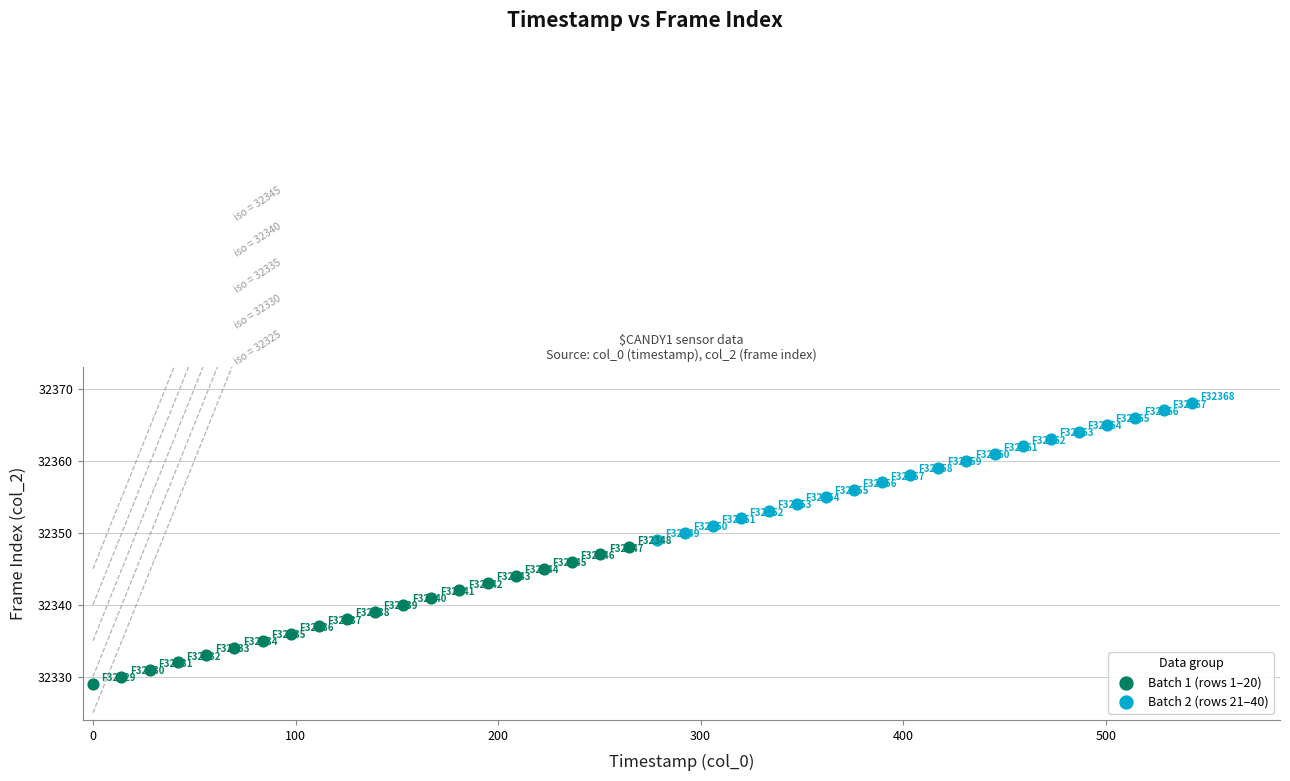

Which series contains the lowest Y value?

Batch 1 (rows 1–20)